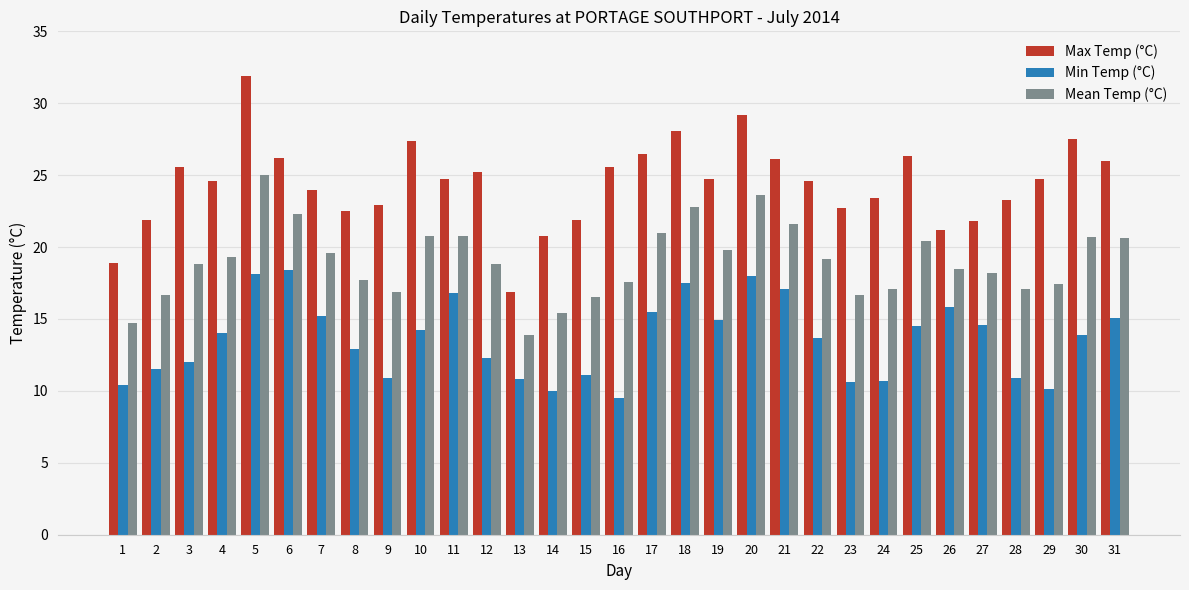

What is the sum of all Max Temp (°C) values?

757.1